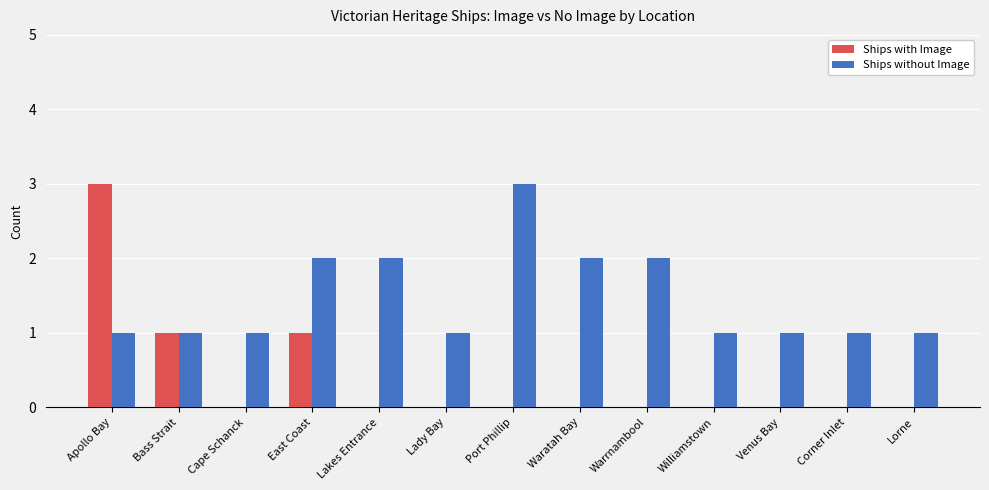

Between Apollo Bay and Warrnambool, which series saw the biggest shift?

Ships with Image